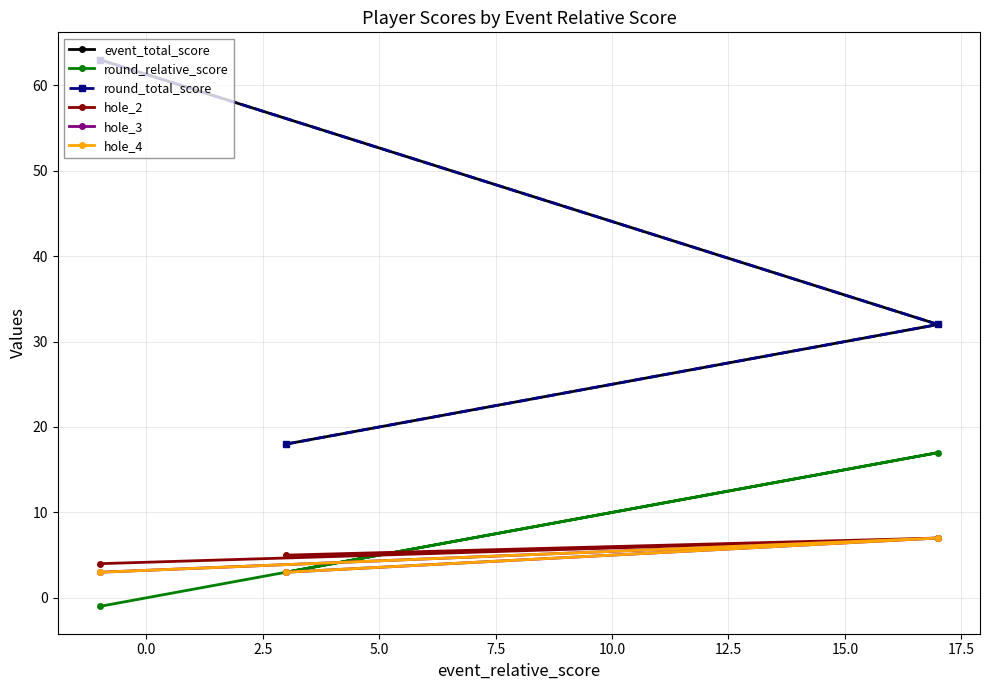

Reading left to right, transcribe all the data shown in this chart.

event_total_score: 18	32	63
round_relative_score: 3	17	-1
round_total_score: 18	32	63
hole_2: 5	7	4
hole_3: 3	7	3
hole_4: 3	7	3